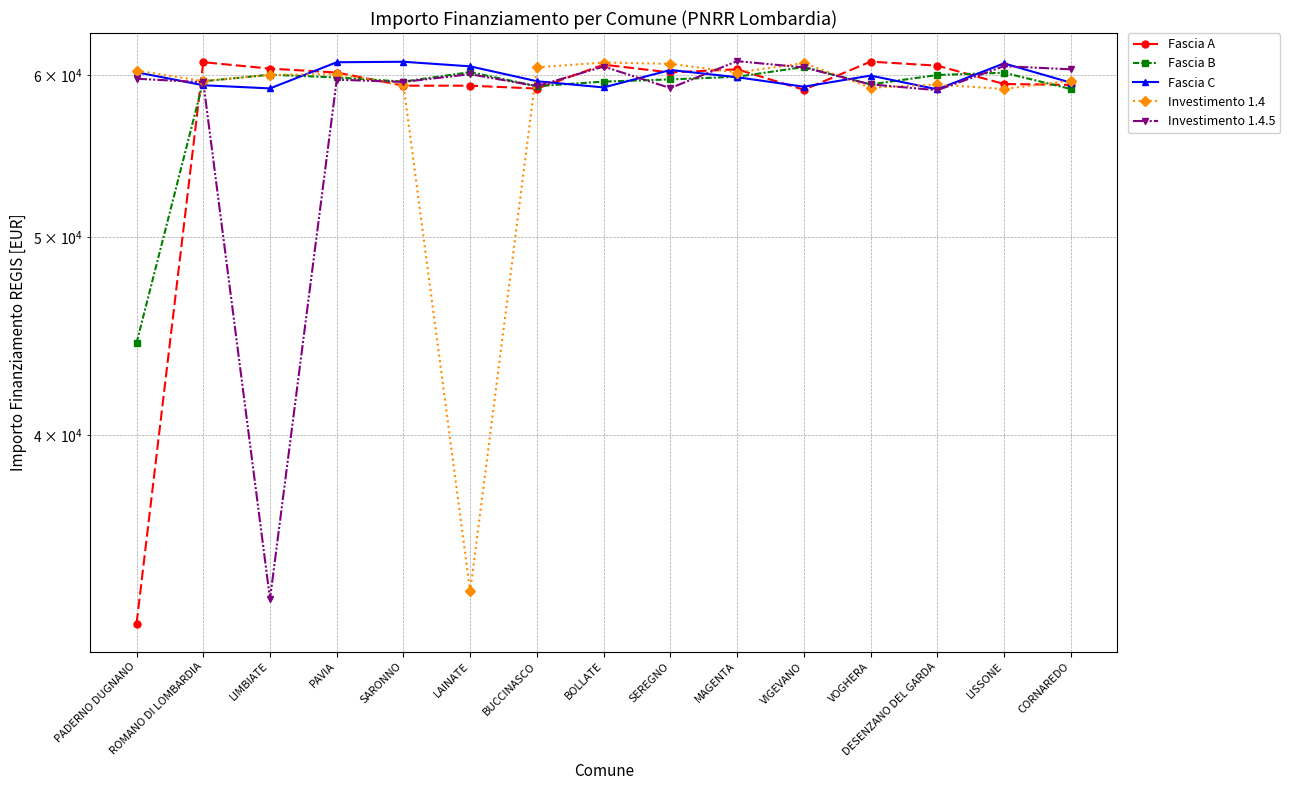

What is the lowest value of the Fascia A series?

32338.1